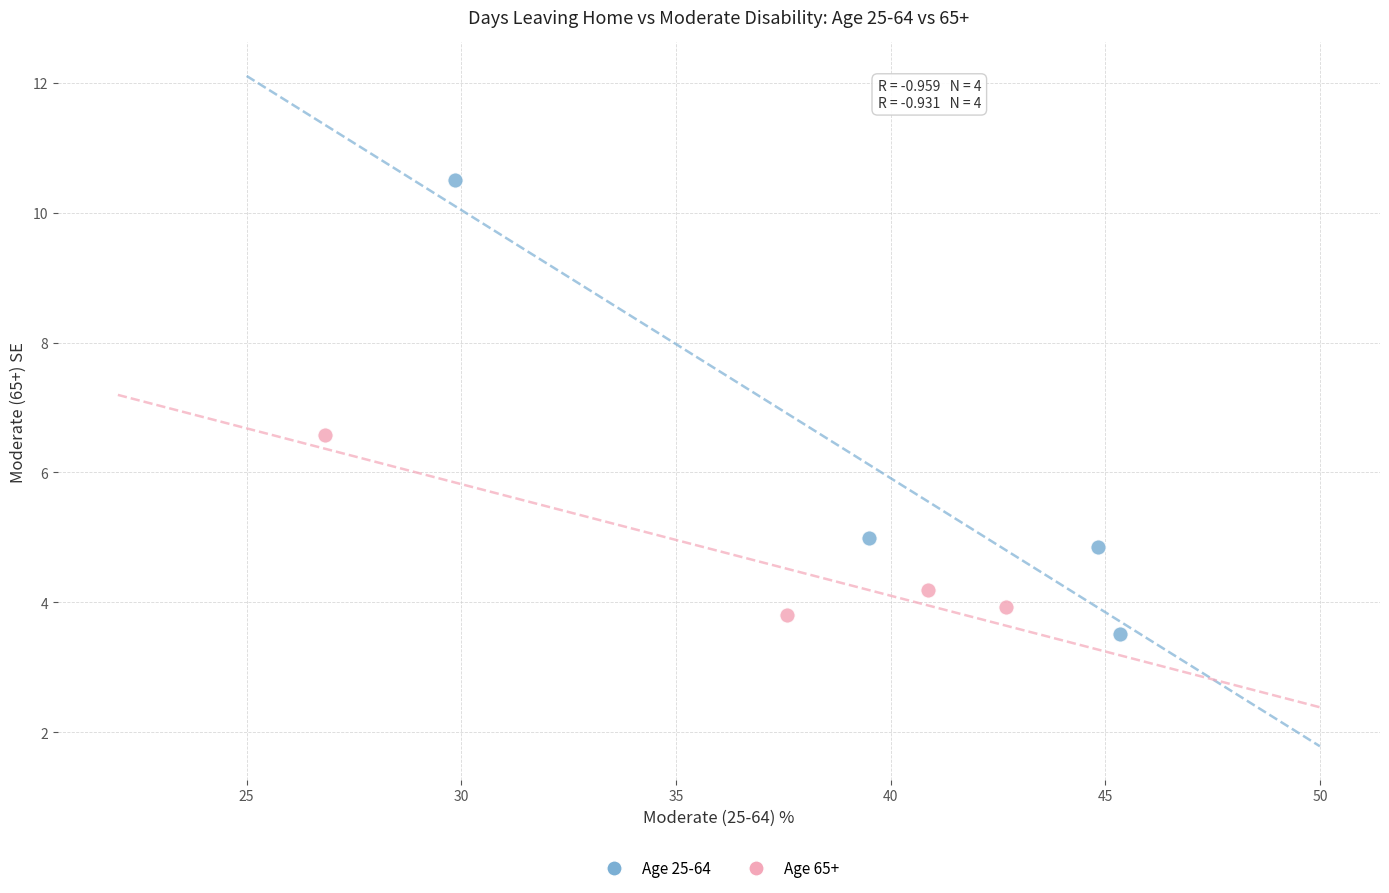

Which series has the widest spread of Y values?

Age 25-64